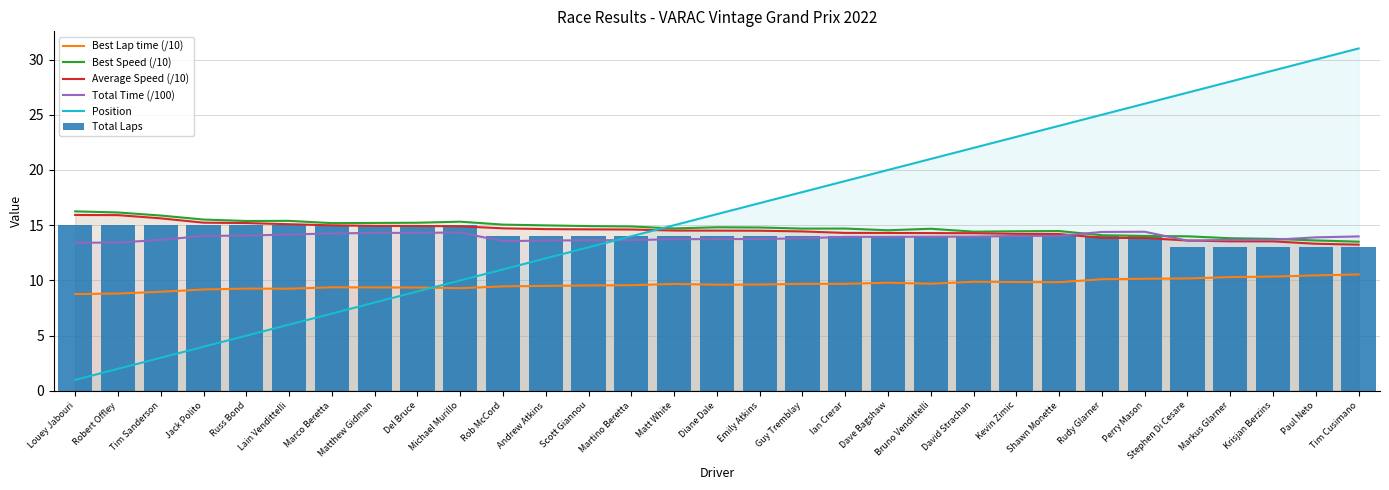

At Russ Bond, list the series in order from largest to smallest.

Best Speed (/10), Average Speed (/10), Total Laps, Total Time (/100), Best Lap time (/10), Position